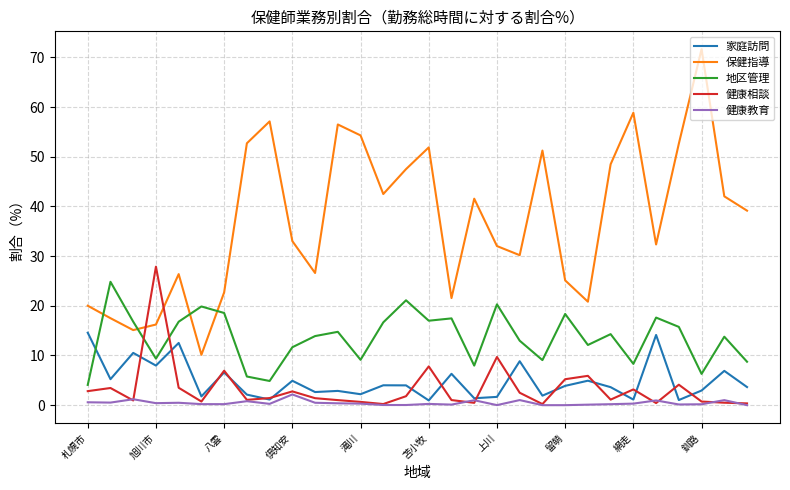

List the series in order of their peak value, highest first.

保健指導, 健康相談, 地区管理, 家庭訪問, 健康教育